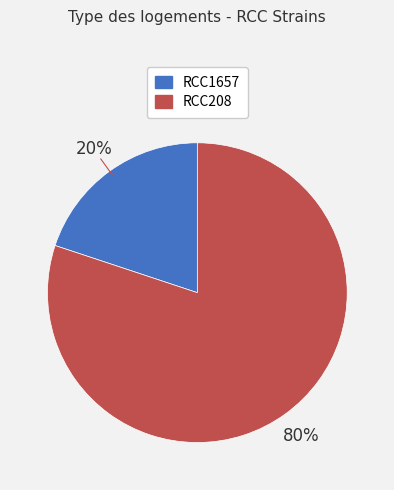

What is the majority slice?

RCC208